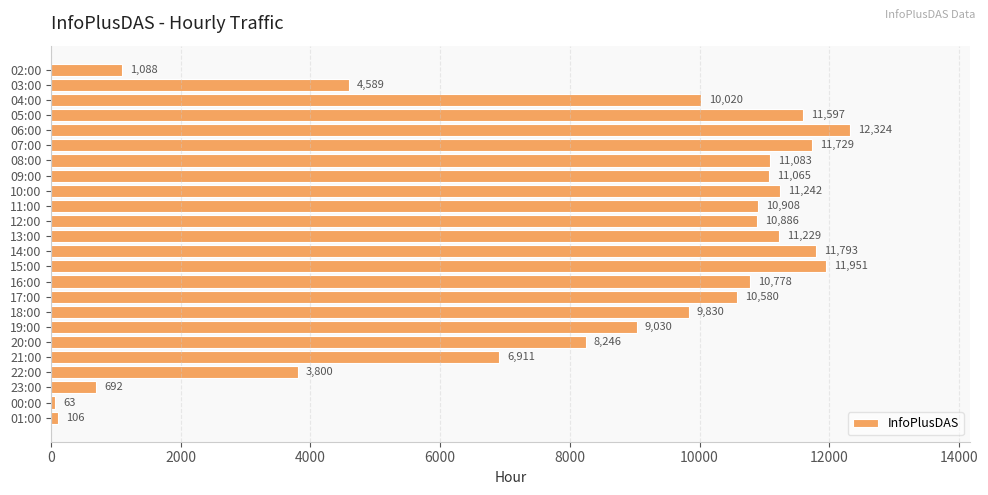

How many bars are there in total?

24